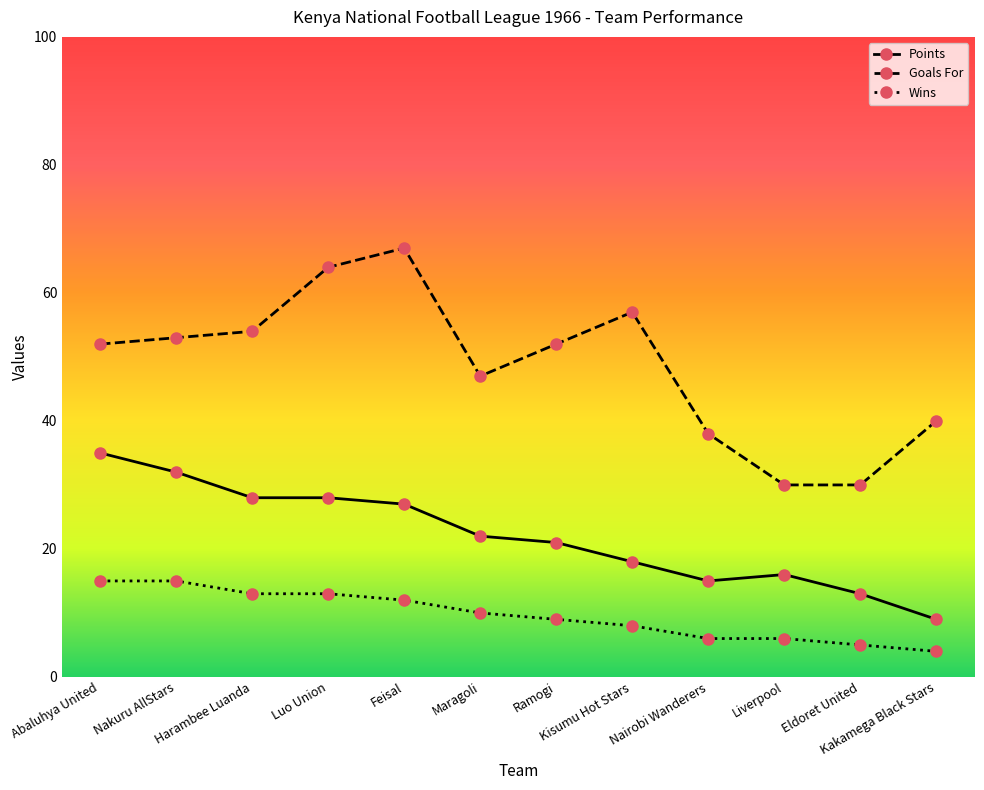

How many lines are shown in the chart?

3